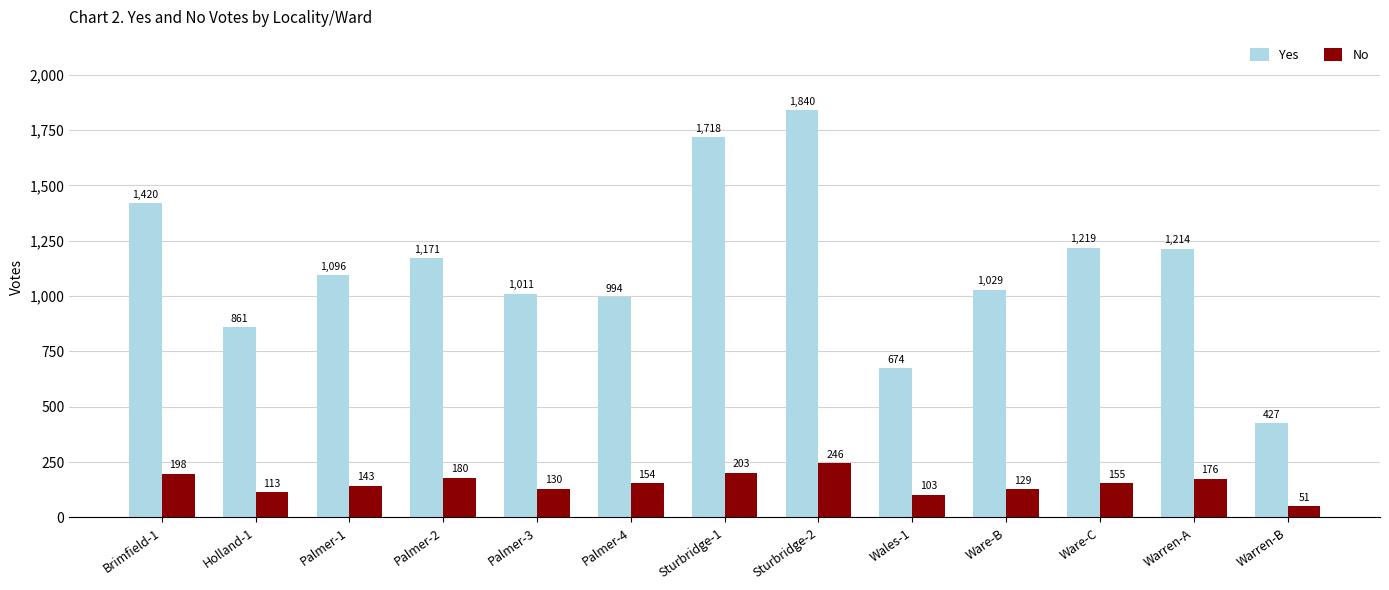

Reading left to right, extract all data points from this chart.

Yes: Brimfield-1=1420	Holland-1=861	Palmer-1=1096	Palmer-2=1171	Palmer-3=1011	Palmer-4=994	Sturbridge-1=1718	Sturbridge-2=1840	Wales-1=674	Ware-B=1029	Ware-C=1219	Warren-A=1214	Warren-B=427
No: Brimfield-1=198	Holland-1=113	Palmer-1=143	Palmer-2=180	Palmer-3=130	Palmer-4=154	Sturbridge-1=203	Sturbridge-2=246	Wales-1=103	Ware-B=129	Ware-C=155	Warren-A=176	Warren-B=51